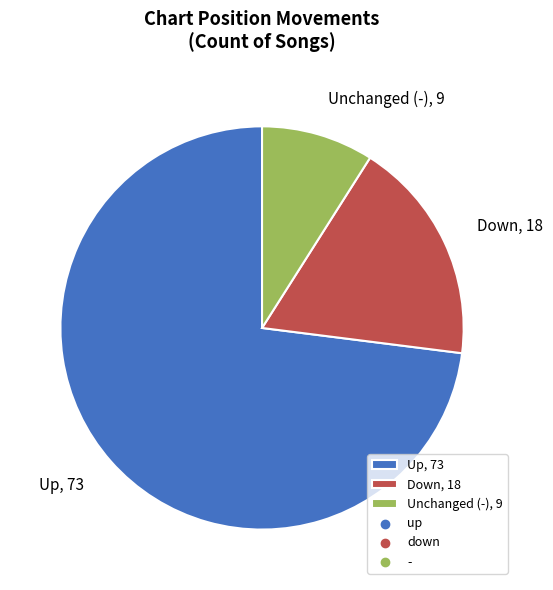

Does any single category account for the majority?

Yes